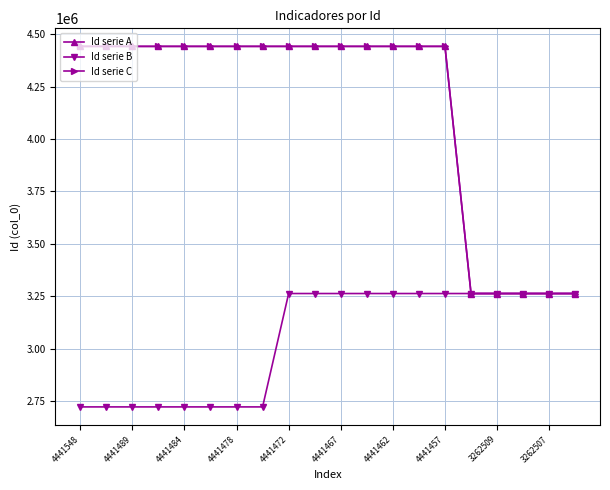

What is the value of the Id serie A point at the 13th from the left?

4441462